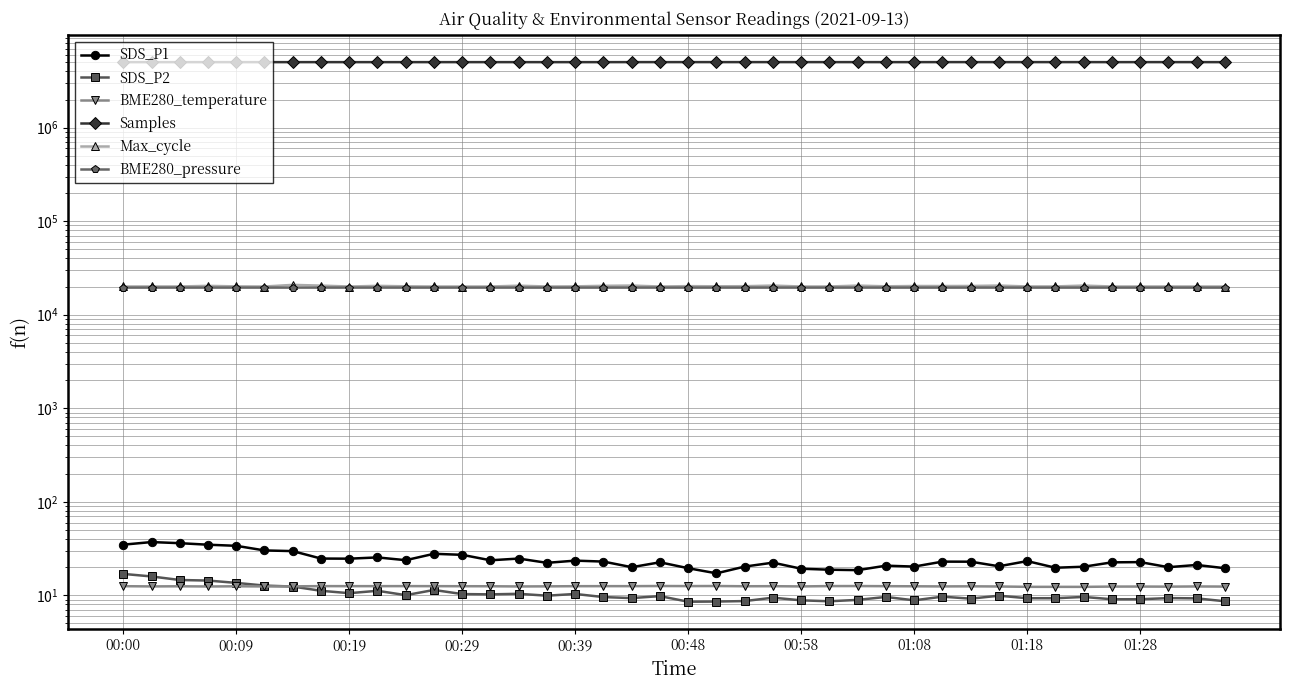

How many values in the Max_cycle series exceed 20100?

19